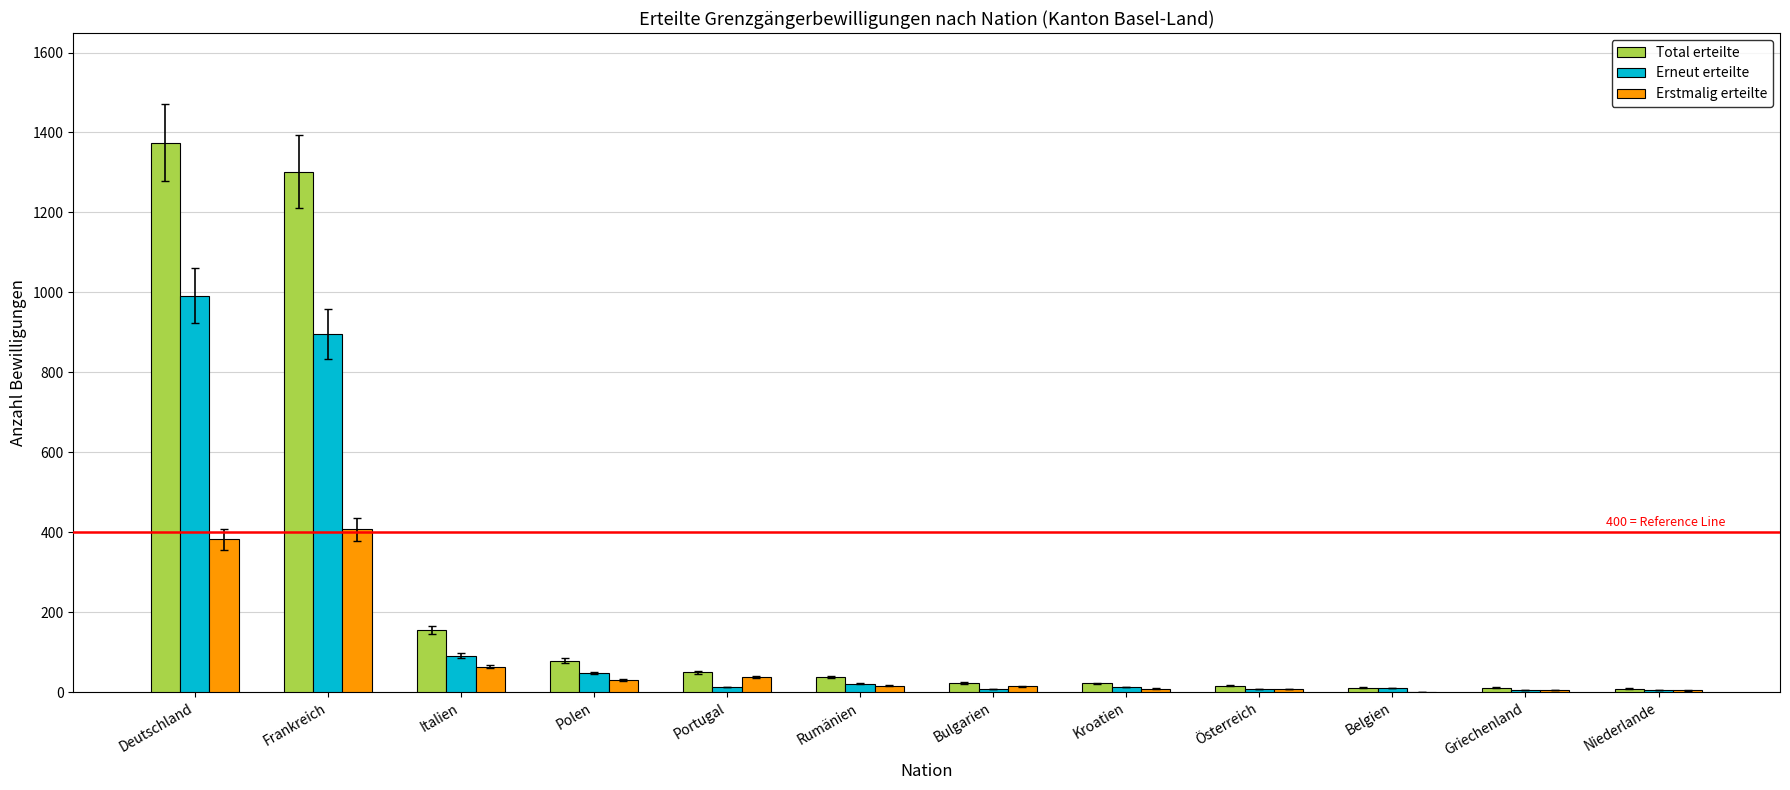

Is the value of Erstmalig erteilte at Italien greater than the value of Total erteilte at Österreich?

Yes